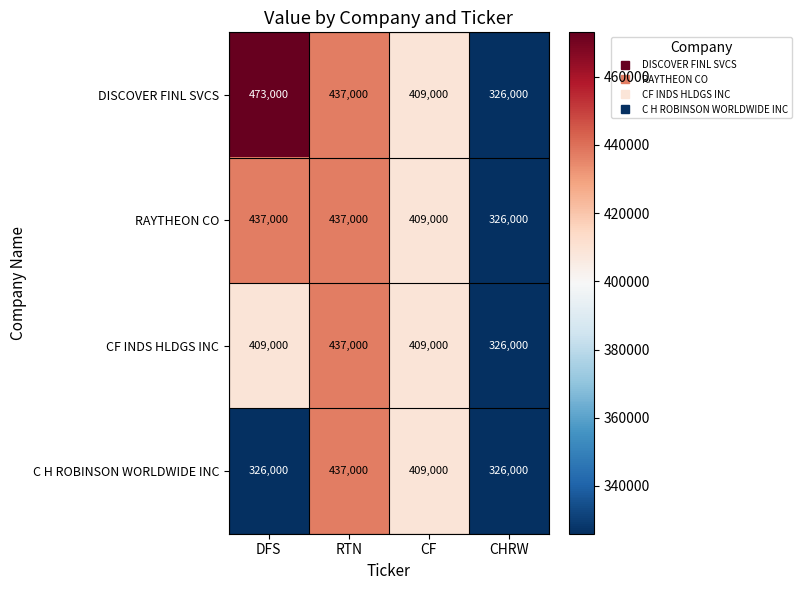

Rank the series by their average value, from highest to lowest.

DISCOVER FINL SVCS, RAYTHEON CO, CF INDS HLDGS INC, C H ROBINSON WORLDWIDE INC